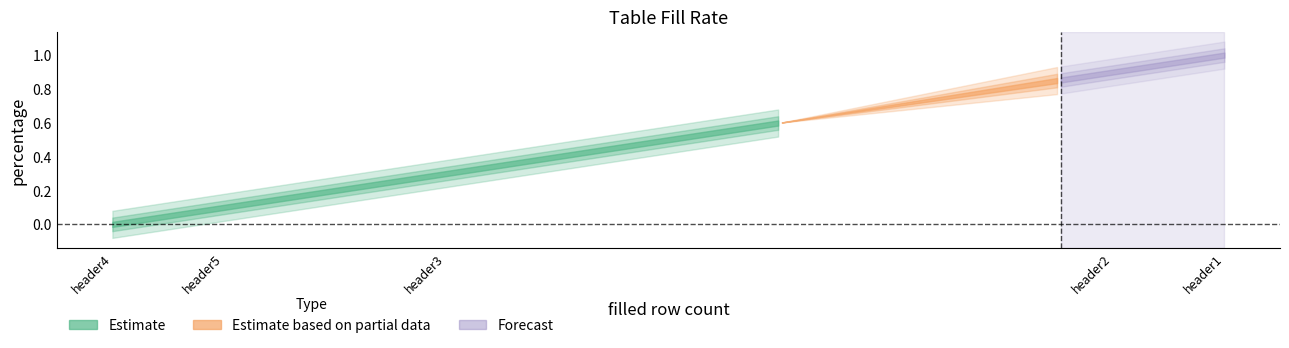

The value at header4 is -0.3. True or false?

False